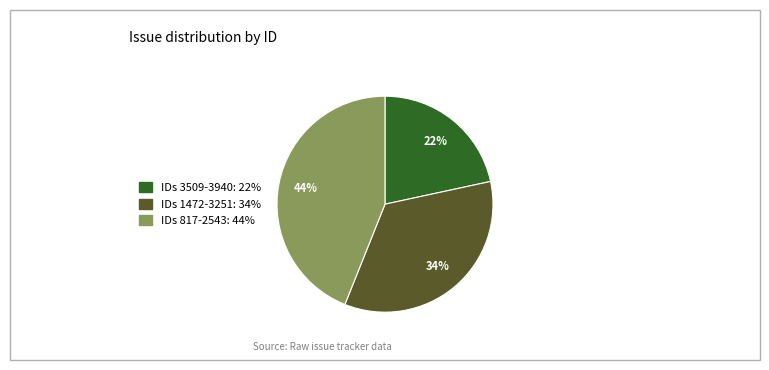

To the nearest percent, what is the average slice percentage?

33%